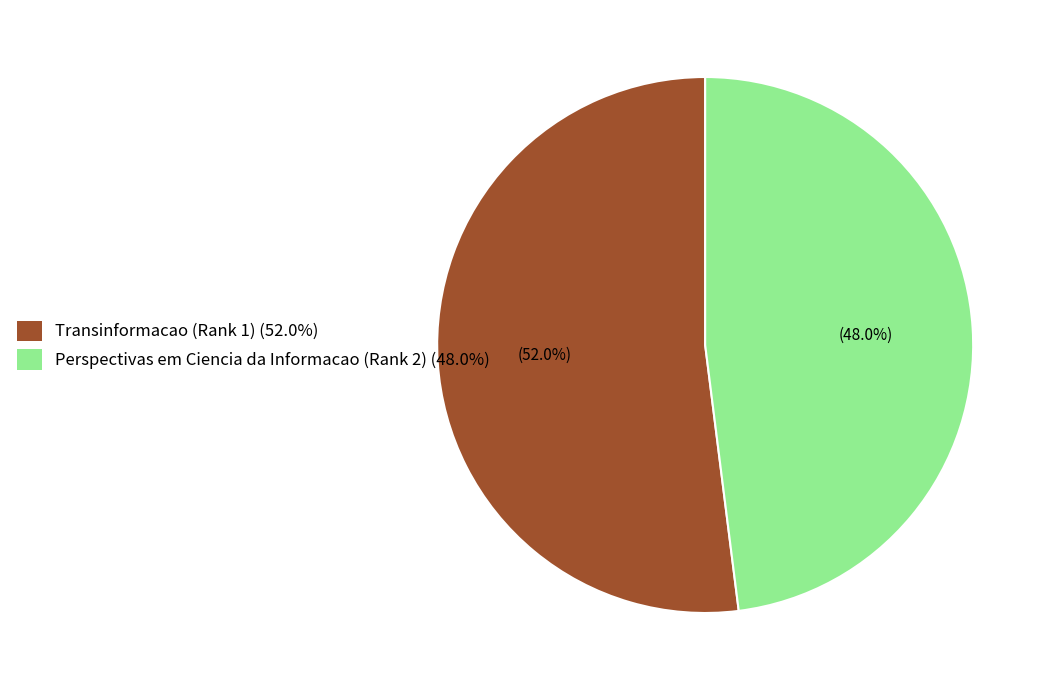

Is the sum of Perspectivas em Ciencia da Informacao (Rank 2) and Transinformacao (Rank 1) greater than half?

Yes